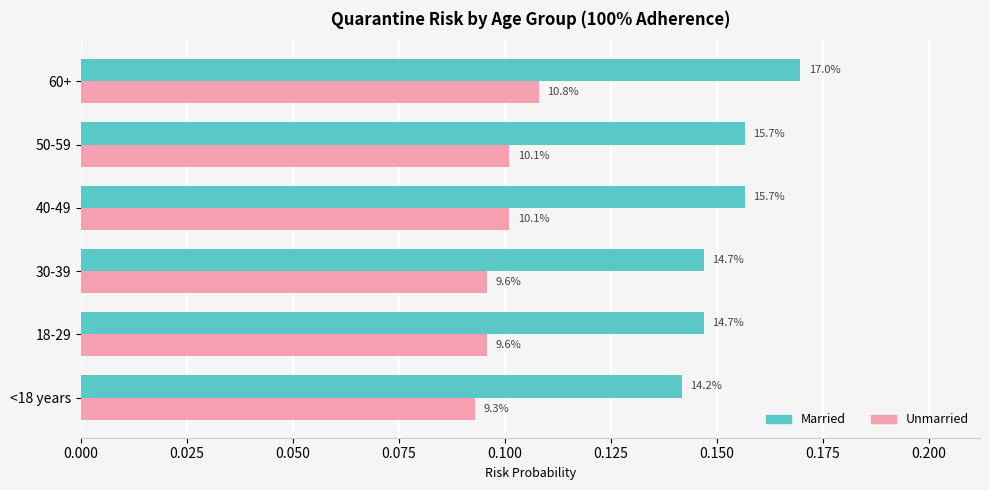

Which series has the largest range (max minus min)?

Married